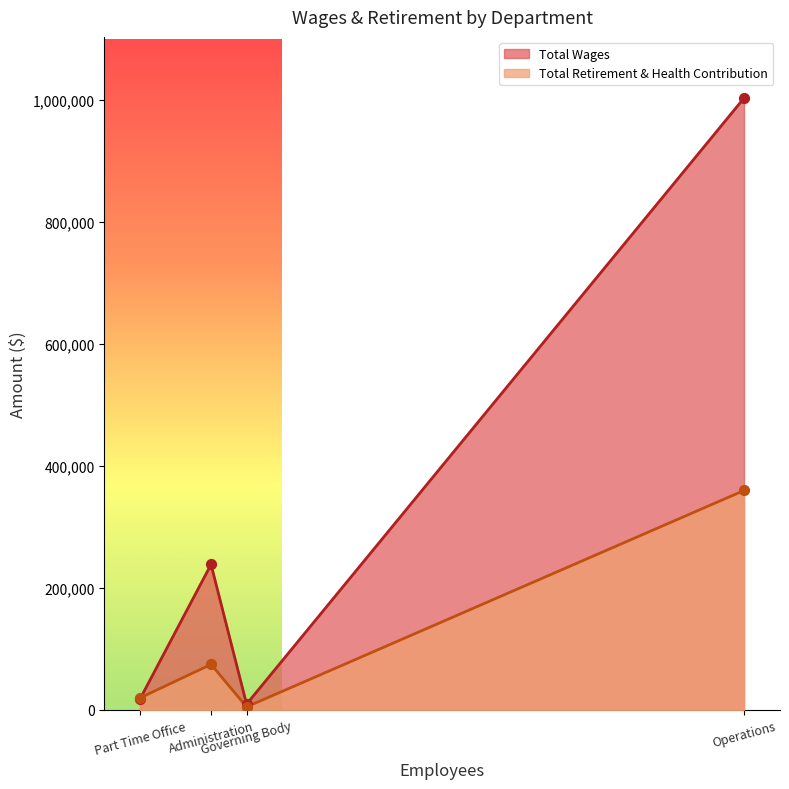

Is the value of Total Retirement & Health Contribution at Part Time Office greater than the value of Total Wages at Administration?

No